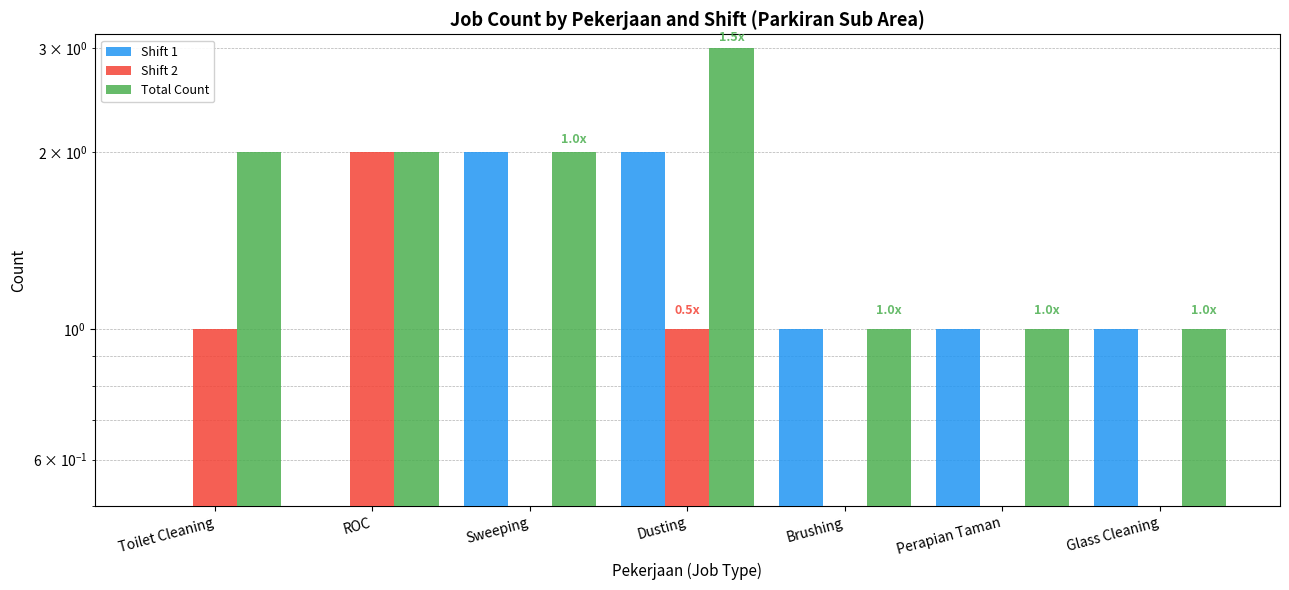

Which series has the largest range (max minus min)?

Shift 1